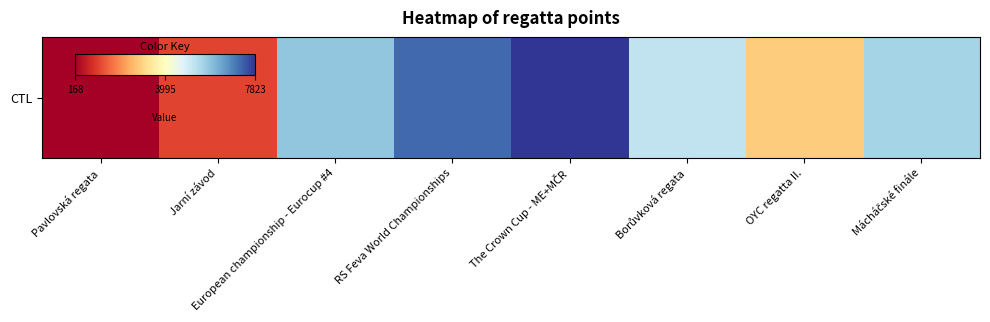

Where does the data first go above 5600?

European championship - Eurocup #4